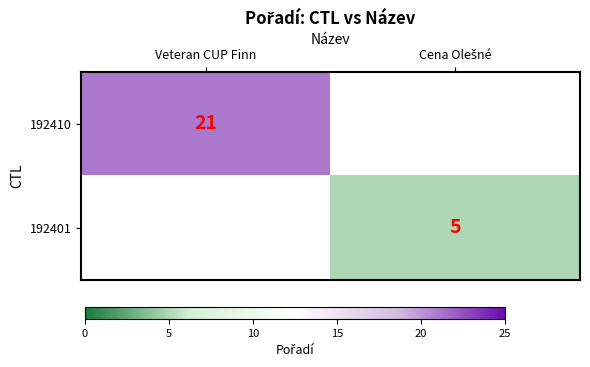

The 192410 series shows 36 at Veteran CUP Finn. True or false?

False